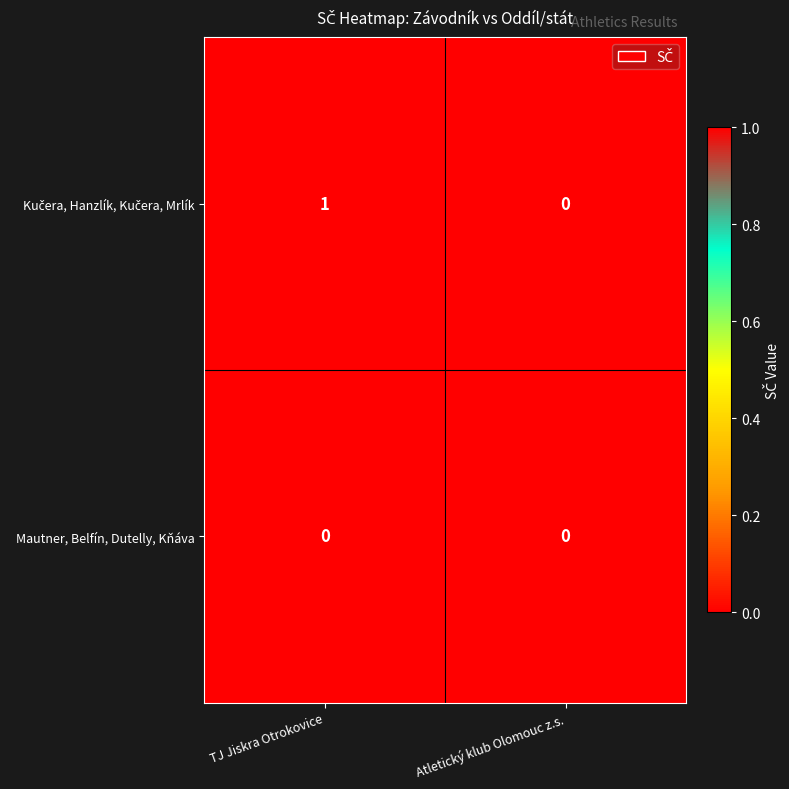

At which category is the sum across all series the highest?

TJ Jiskra Otrokovice